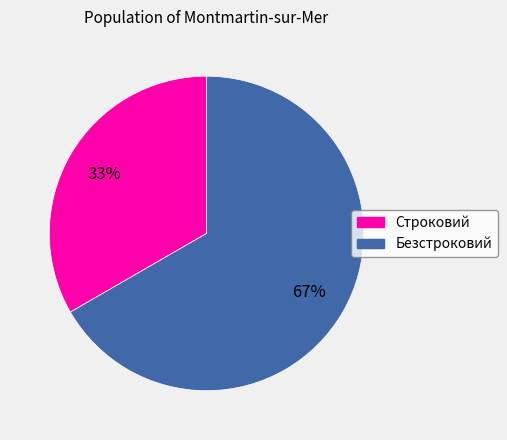

Is there a majority slice in this chart?

Yes